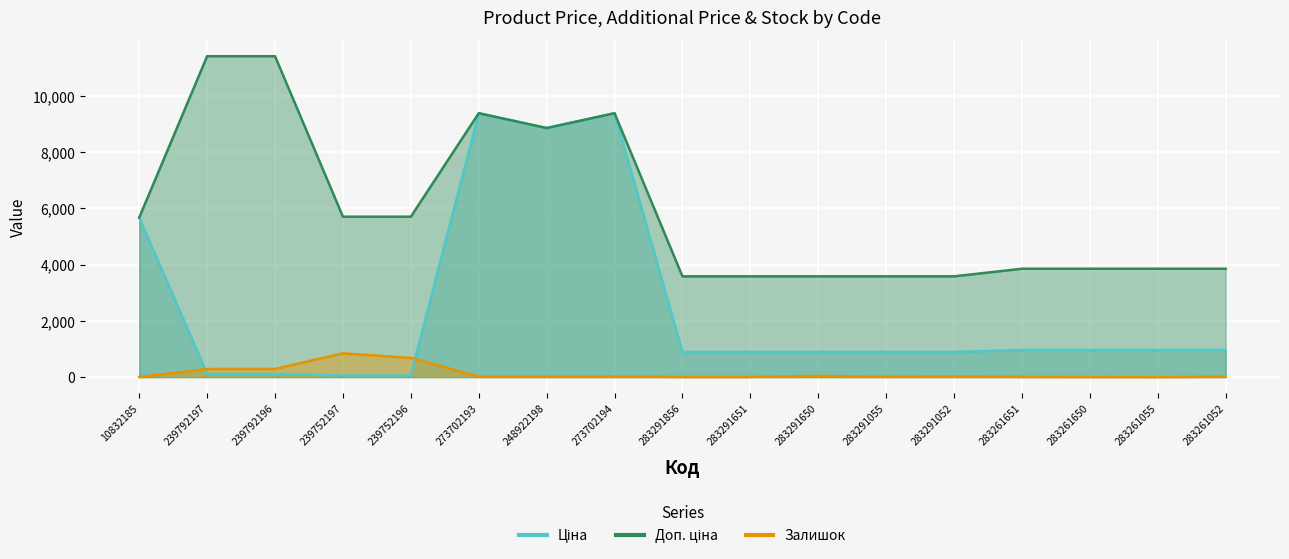

True or false: Доп. ціна and Залишок intersect in this chart.

False